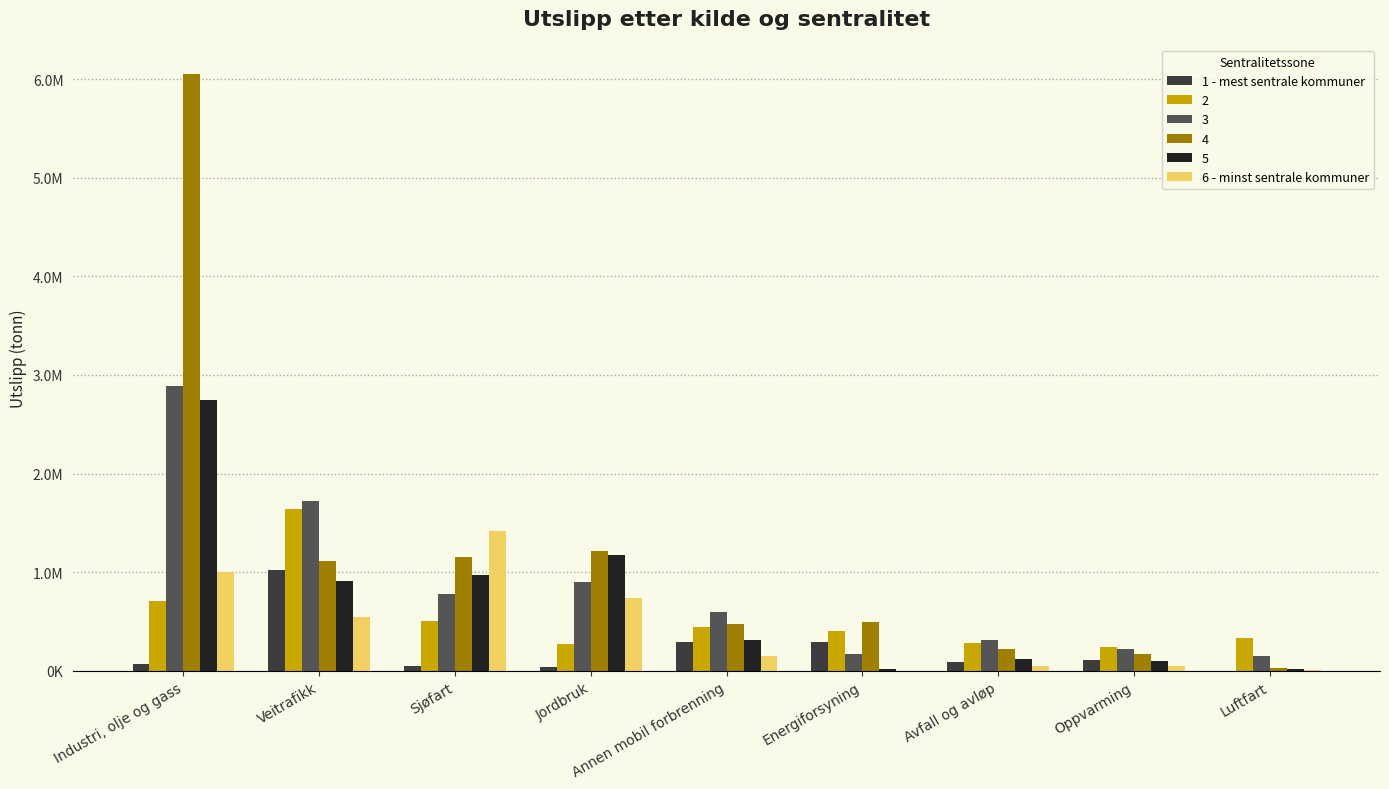

What position from the right is Sjøfart?

7